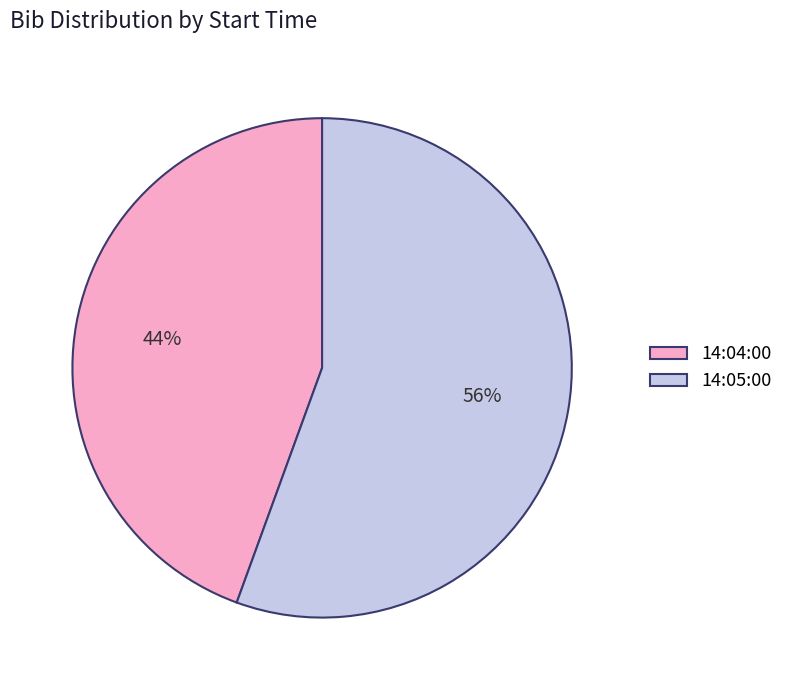

To the nearest percent, what is the average slice percentage?

50%